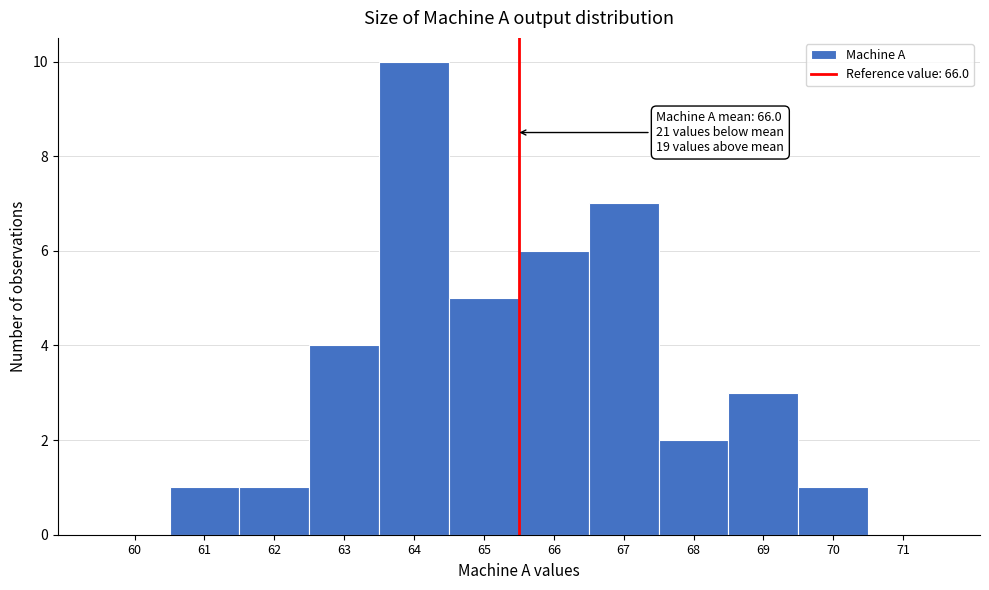

Reading left to right, transcribe all the data shown in this chart.

60=0	61=1	62=1	63=4	64=10	65=5	66=6	67=7	68=2	69=3	70=1	71=0